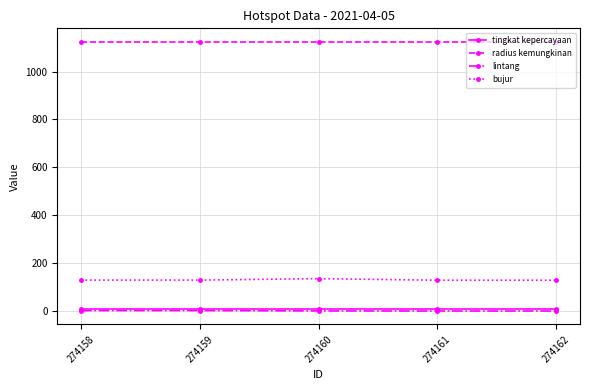

True or false: tingkat kepercayaan and radius kemungkinan cross at least once.

False